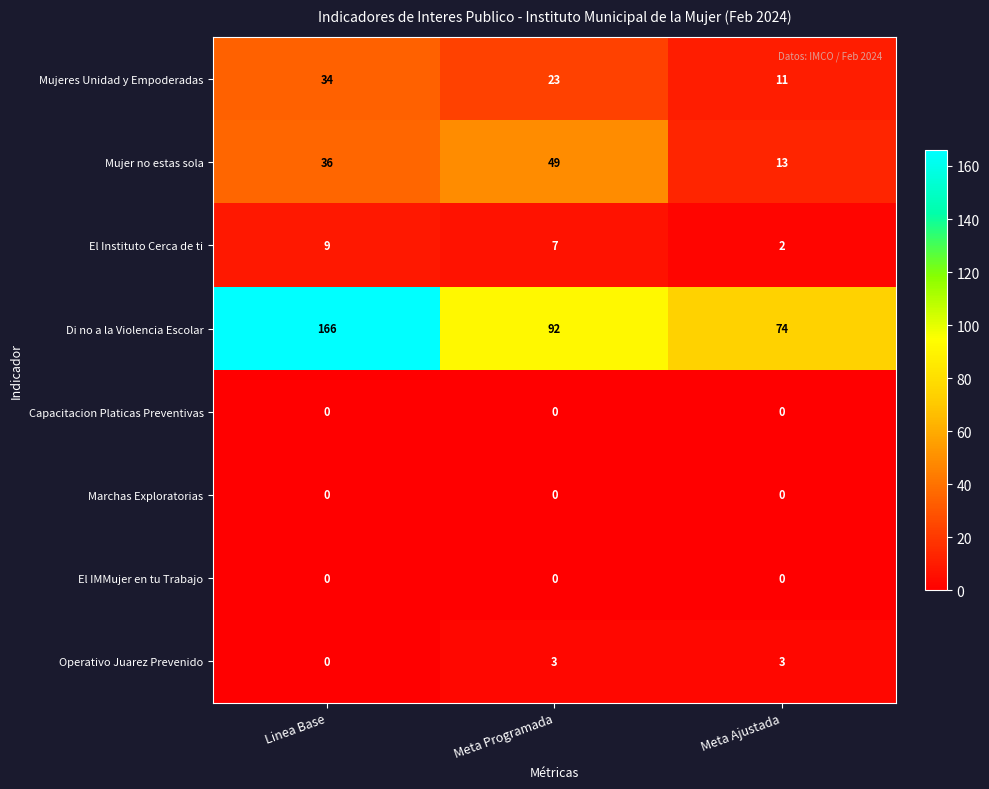

How many series are shown in this chart?

8